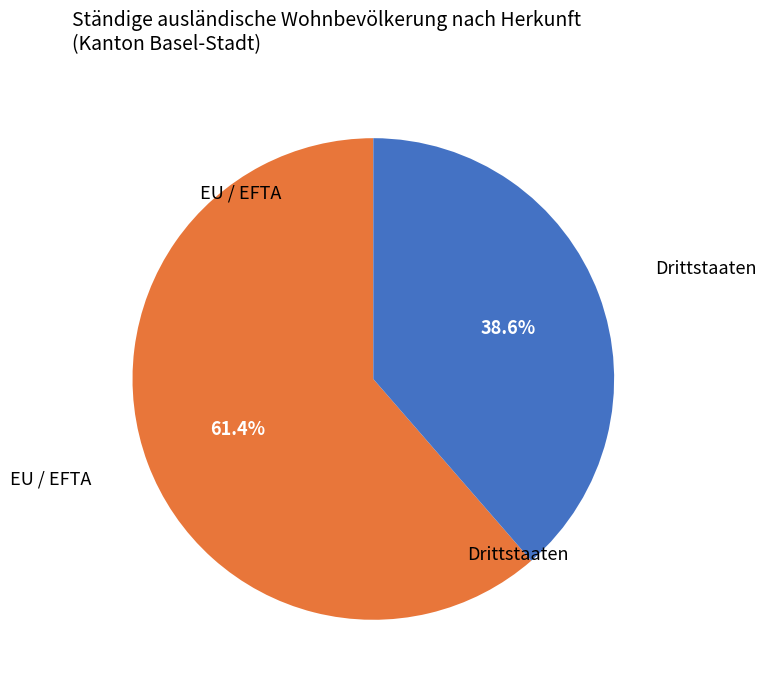

To the nearest percent, what is the difference between the EU / EFTA and Drittstaaten slice percentages?

23%